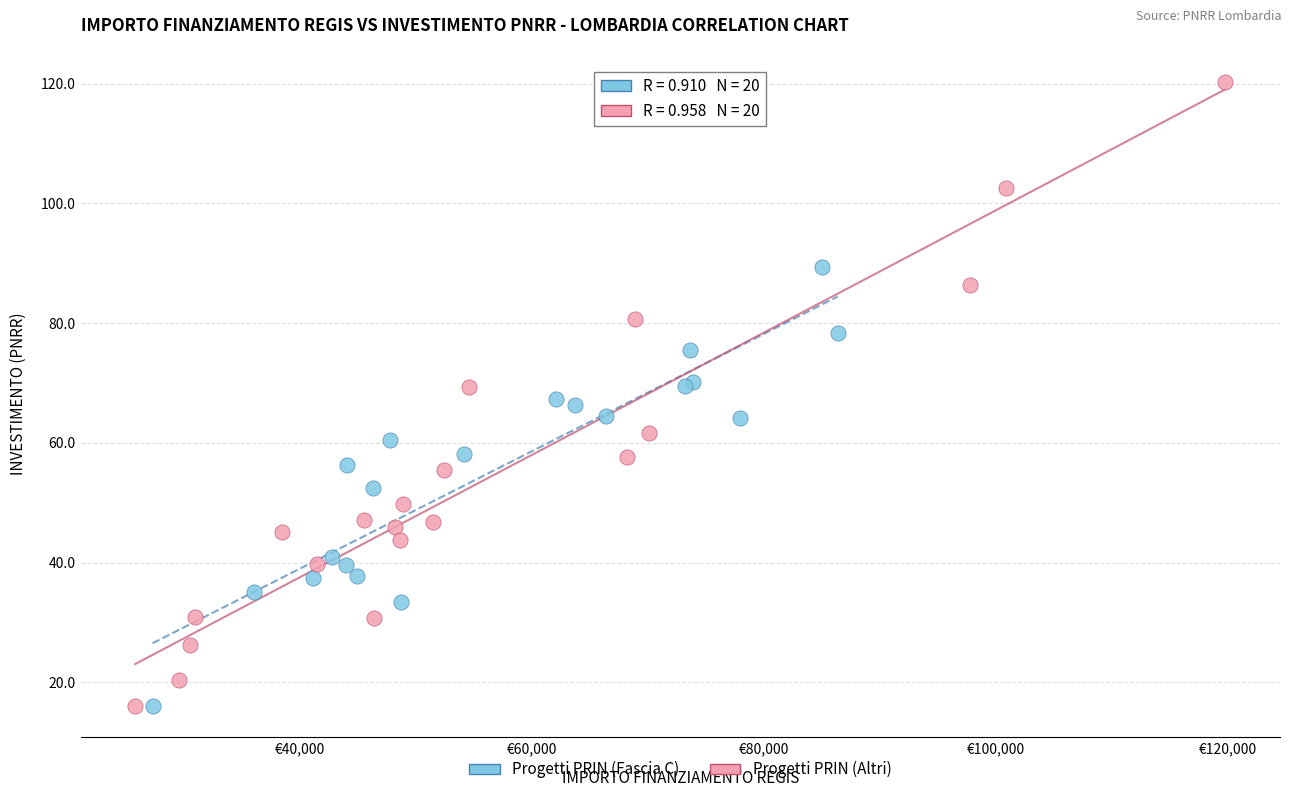

Which series has the widest spread of Y values?

Progetti PRIN (Altri)